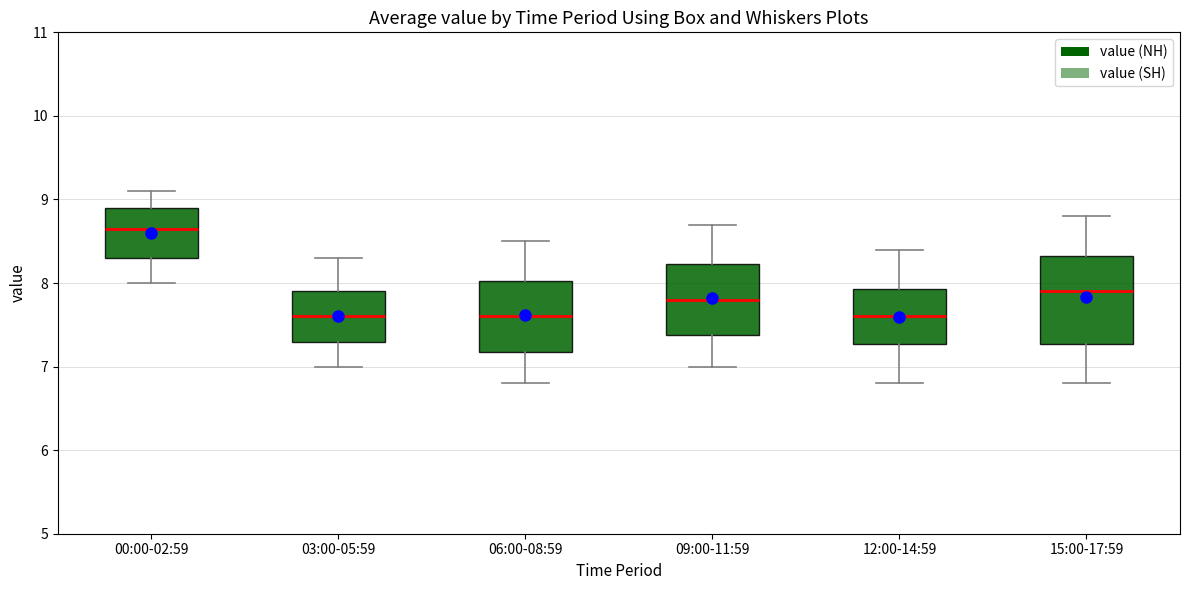

Reading left to right, read every box against the y-axis: the position of its median line, the range the box covers, and the ends of its whiskers. The values are not printed on the chart, so give them approximately, as read against the axis.

00:00-02:59: median 8.7, box 8.3 to 8.9, whiskers 8.0 to 9.1
03:00-05:59: median 7.6, box 7.3 to 7.9, whiskers 7.0 to 8.3
06:00-08:59: median 7.6, box 7.2 to 8.0, whiskers 6.8 to 8.5
09:00-11:59: median 7.8, box 7.4 to 8.2, whiskers 7.0 to 8.7
12:00-14:59: median 7.6, box 7.3 to 7.9, whiskers 6.8 to 8.4
15:00-17:59: median 7.9, box 7.3 to 8.3, whiskers 6.8 to 8.8